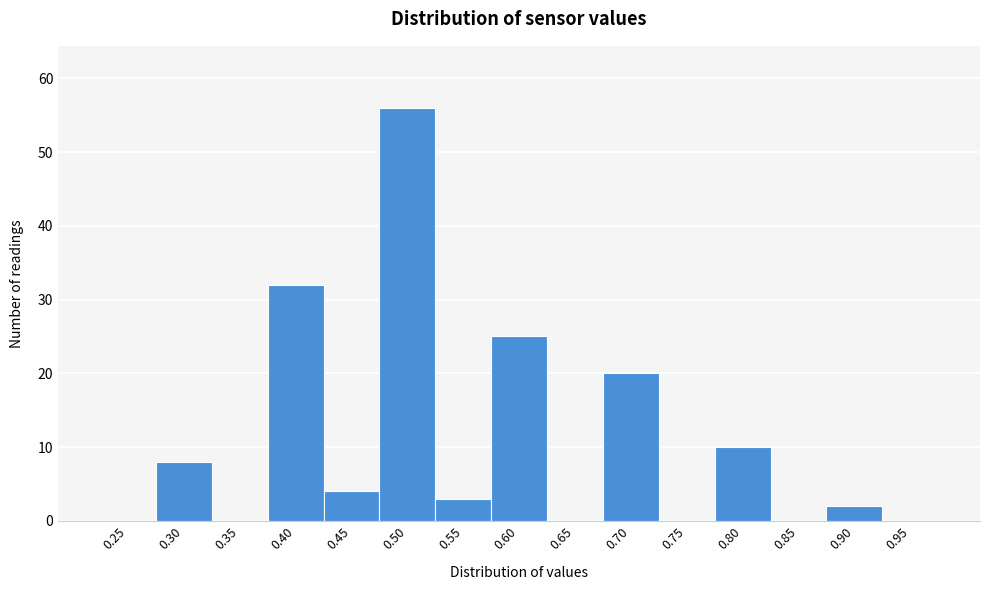

Reading left to right, transcribe all the data shown in this chart.

0.25=0	0.30=8	0.35=0	0.40=32	0.45=4	0.50=56	0.55=3	0.60=25	0.65=0	0.70=20	0.75=0	0.80=10	0.85=0	0.90=2	0.95=0